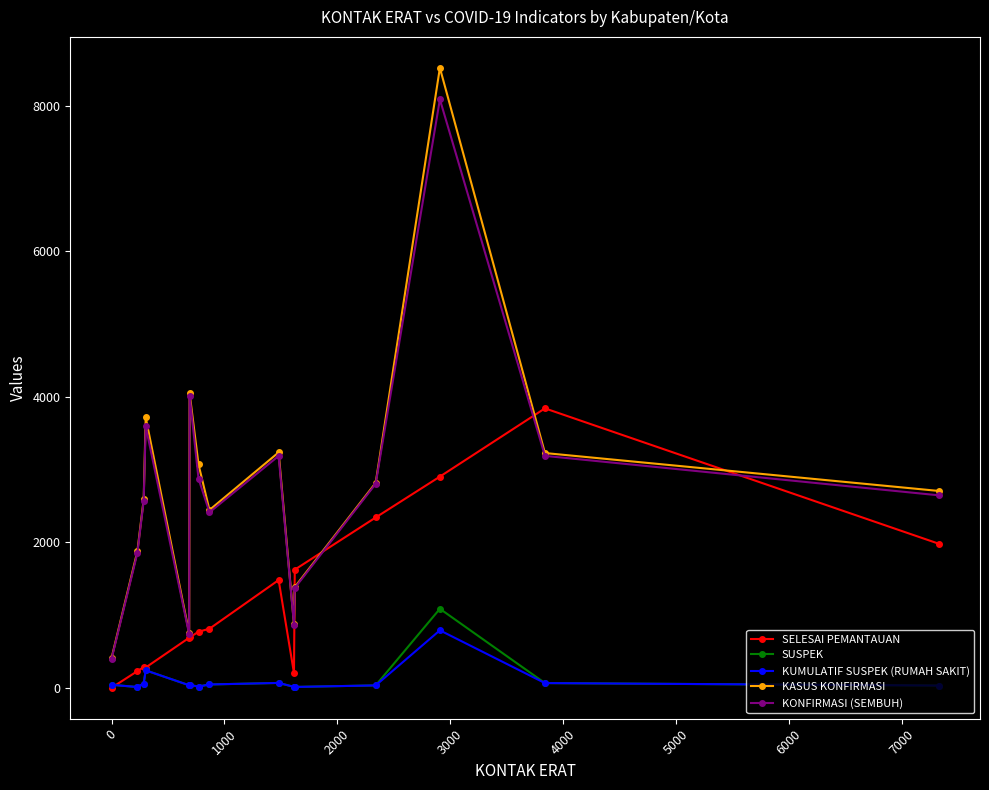

What is the minimum value for SUSPEK?

10